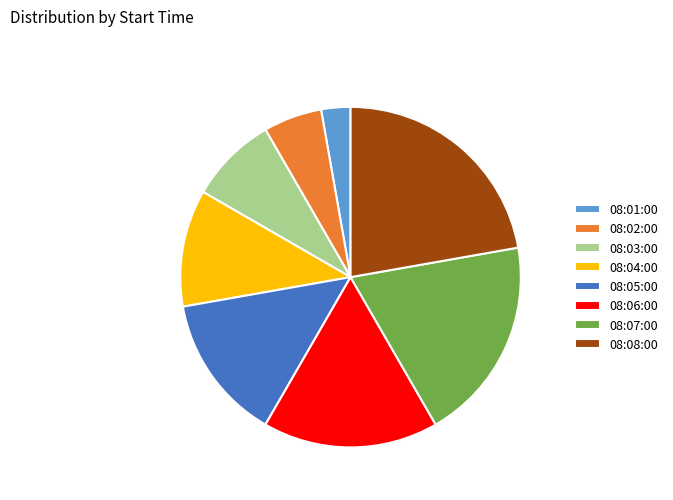

What is the largest slice in the pie chart?

08:08:00